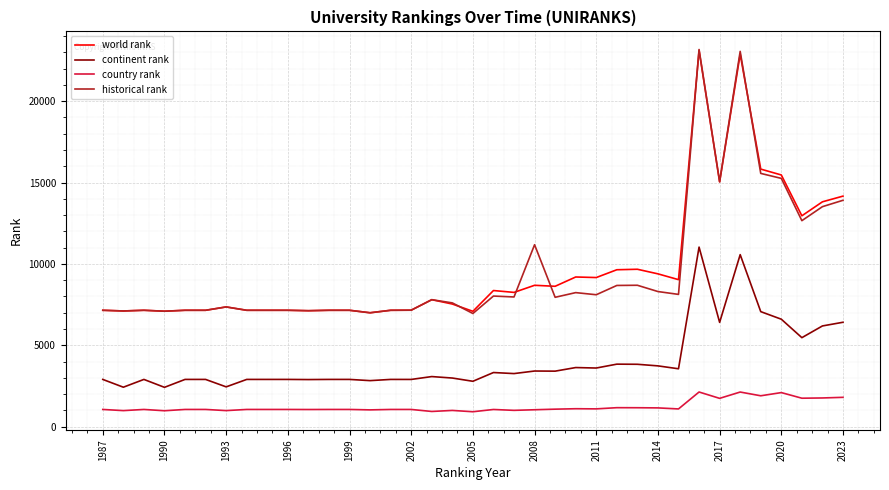

What is the greatest value displayed?

23172